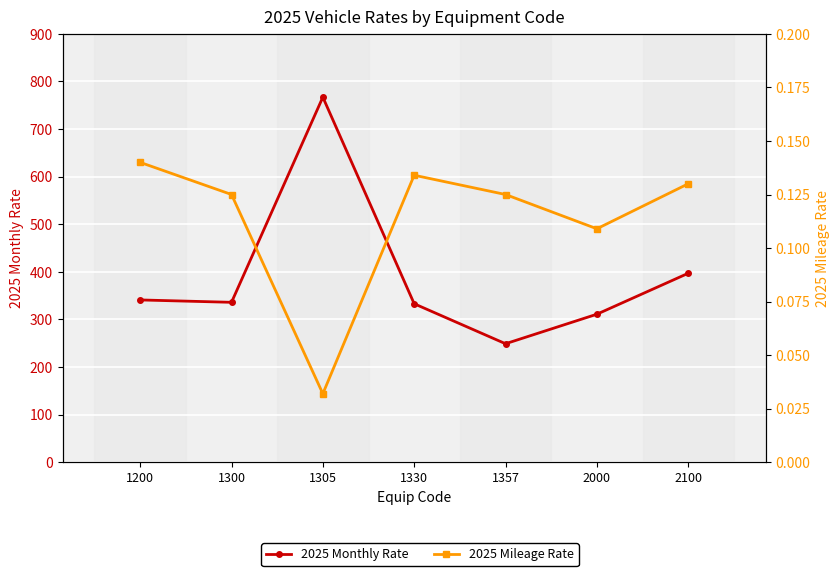

Reading left to right, transcribe all the data shown in this chart.

2025 Monthly Rate: 1200=341.0	1300=336.0	1305=767.0	1330=333.0	1357=249.0	2000=311.0	2100=397.0
2025 Mileage Rate: 1200=0.1	1300=0.1	1305=0.0	1330=0.1	1357=0.1	2000=0.1	2100=0.1